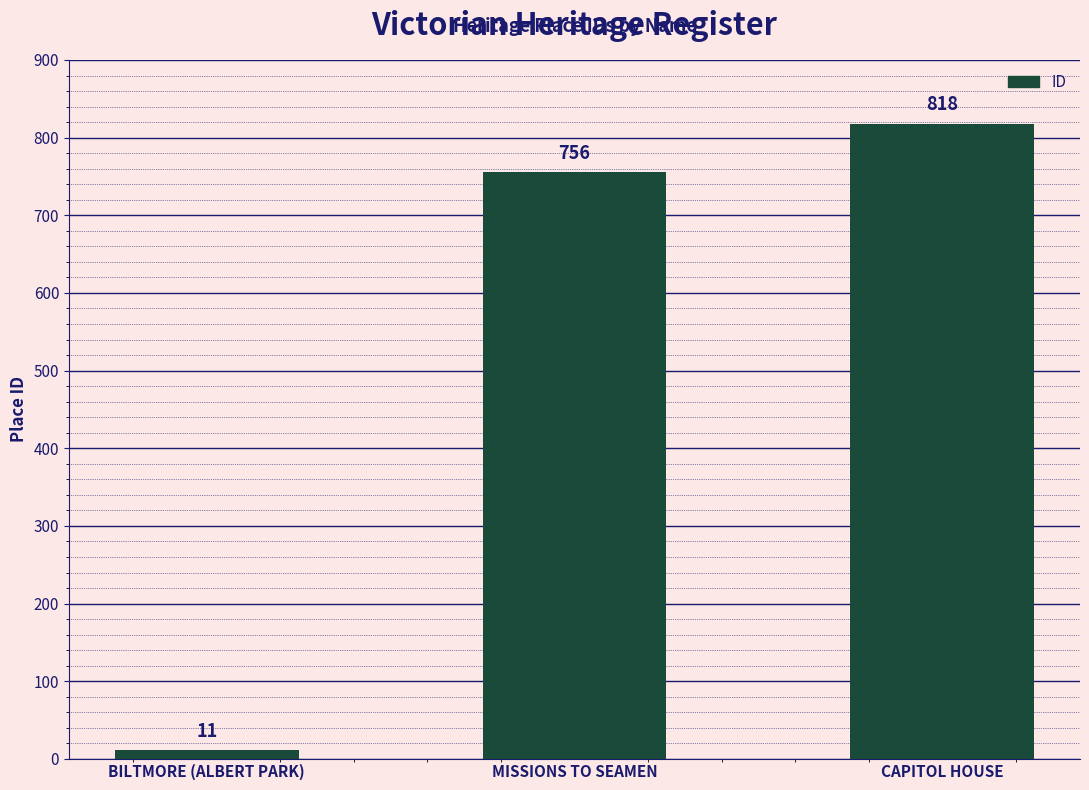

How many distinct data groups are displayed?

1